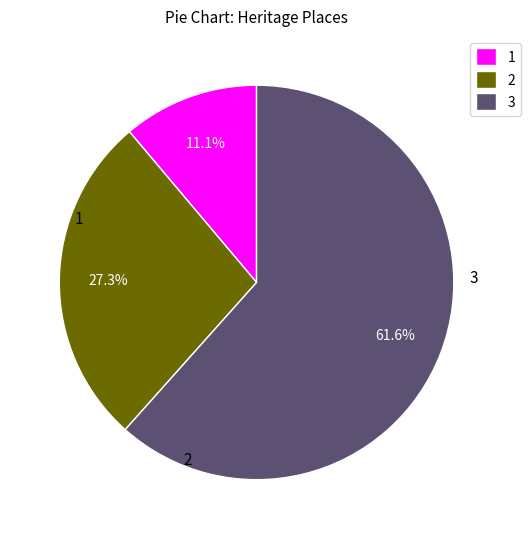

Count the number of slices in the pie.

3